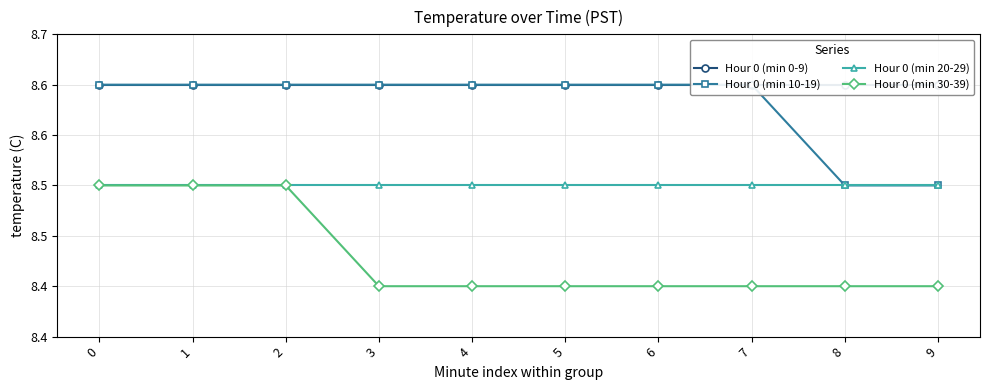

Reading left to right, list all the values displayed in this chart.

Hour 0 (min 0-9): 8.6	8.6	8.6	8.6	8.6	8.6	8.6	8.6	8.6	8.6
Hour 0 (min 10-19): 8.6	8.6	8.6	8.6	8.6	8.6	8.6	8.6	8.5	8.5
Hour 0 (min 20-29): 8.5	8.5	8.5	8.5	8.5	8.5	8.5	8.5	8.5	8.5
Hour 0 (min 30-39): 8.5	8.5	8.5	8.4	8.4	8.4	8.4	8.4	8.4	8.4